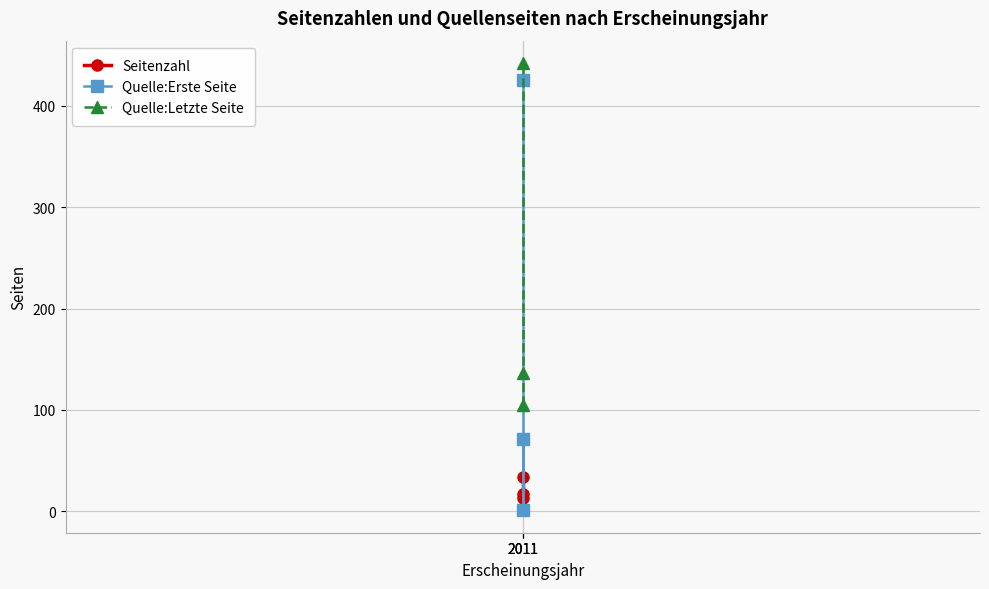

Rank the categories by Quelle:Erste Seite value from highest to lowest.

2011, 2011, 2011